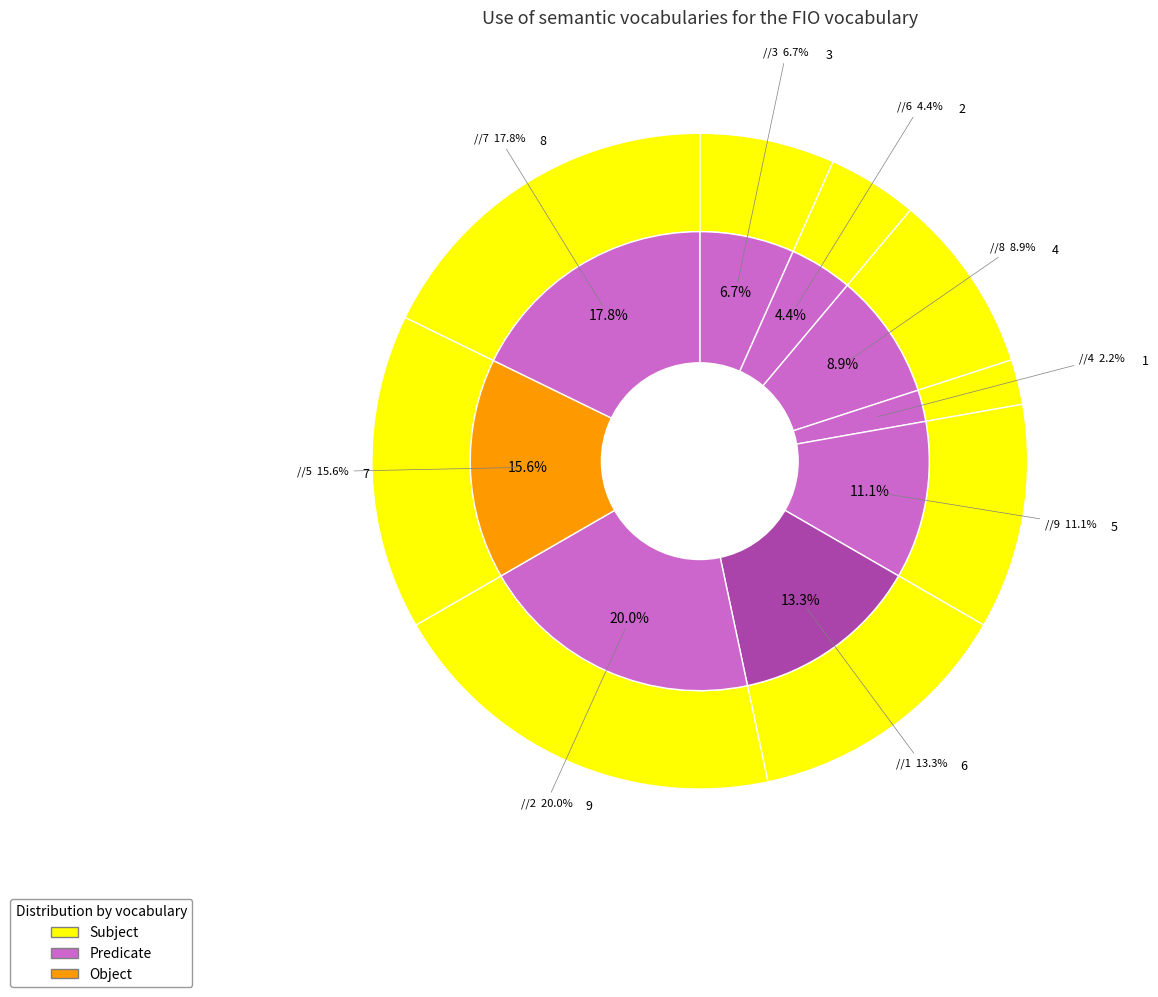

Does 5 represent more than half of the total?

No